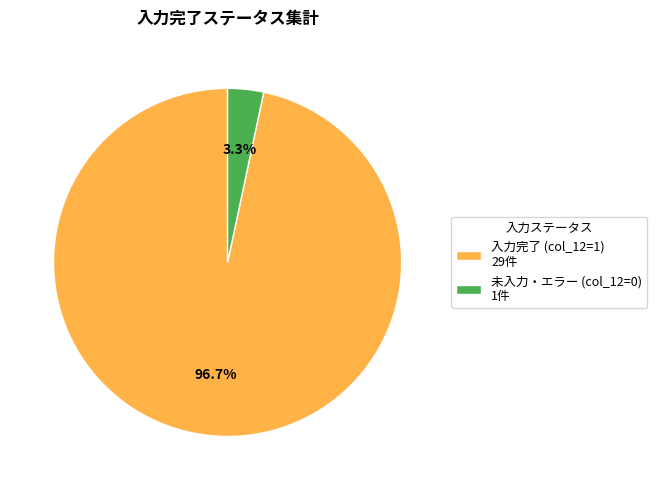

What portion of the pie excludes 入力完了 (col_12=1) 29件?

3.3%